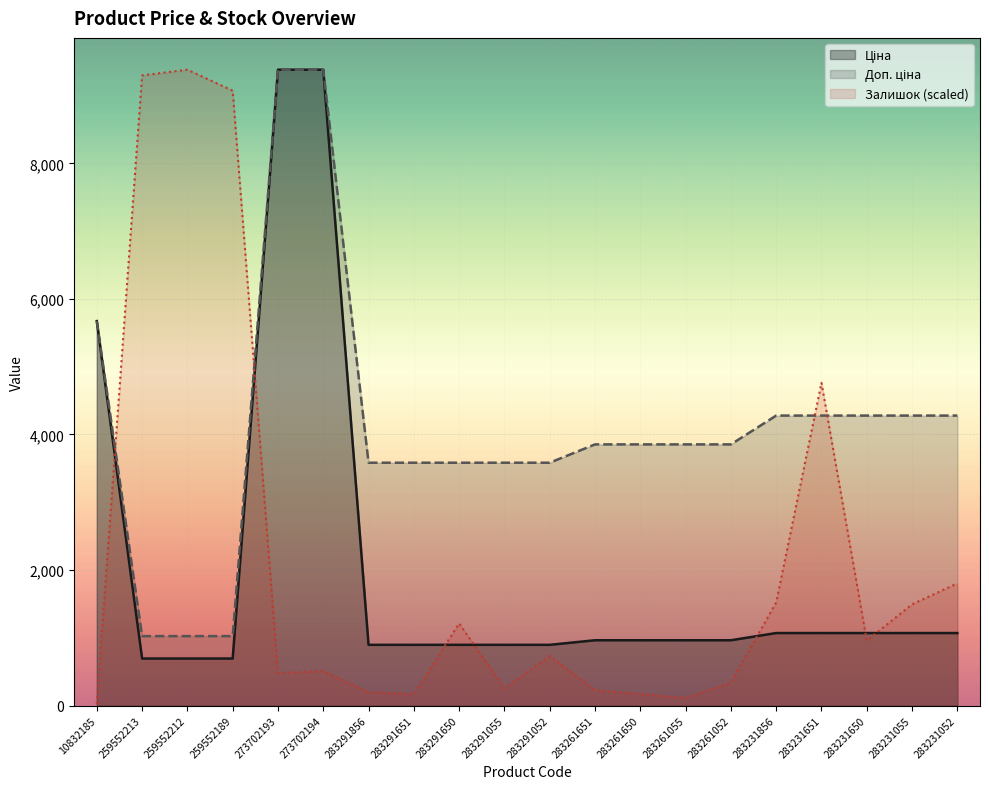

True or false: Ціна has a value of 1514.0 at 283261052.

False